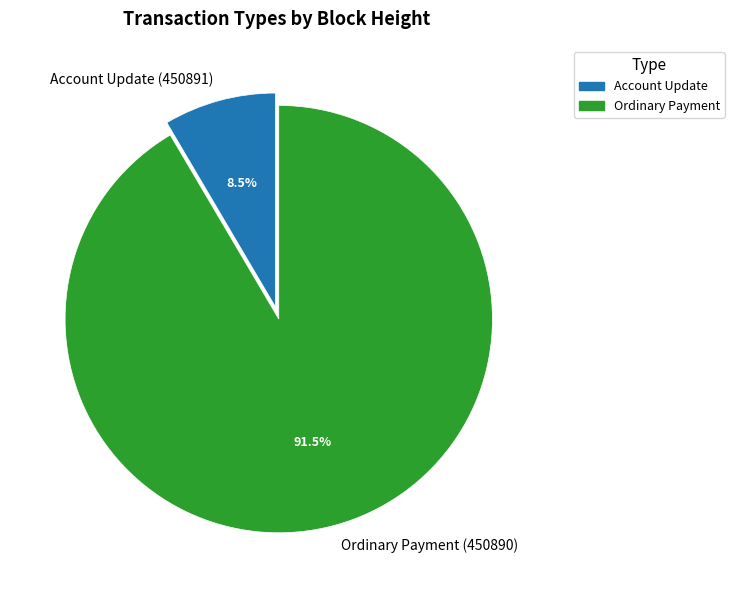

Which slice is the largest?

Ordinary Payment (450890)